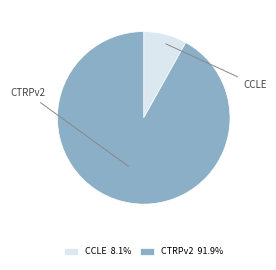

How many slices are in this pie chart?

2